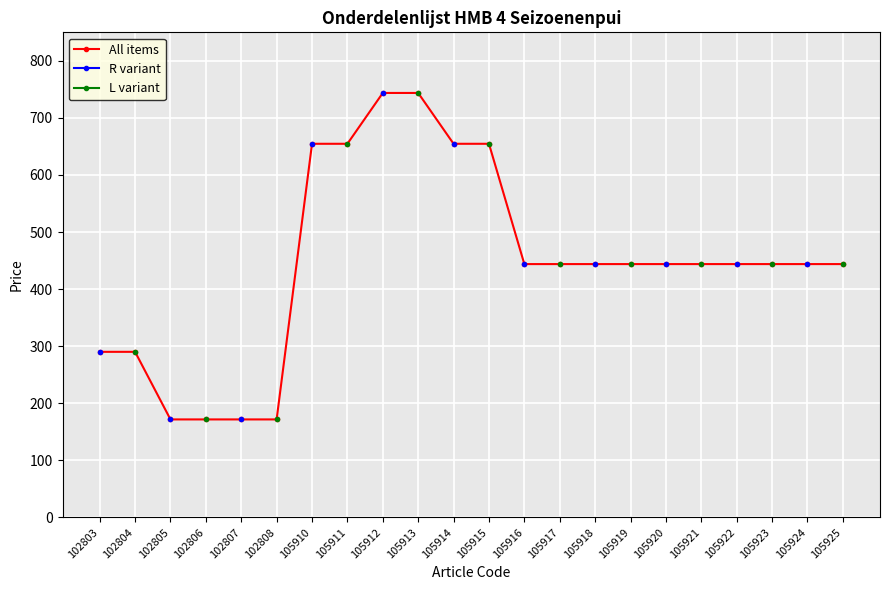

Which category has the highest value across all series?

105912